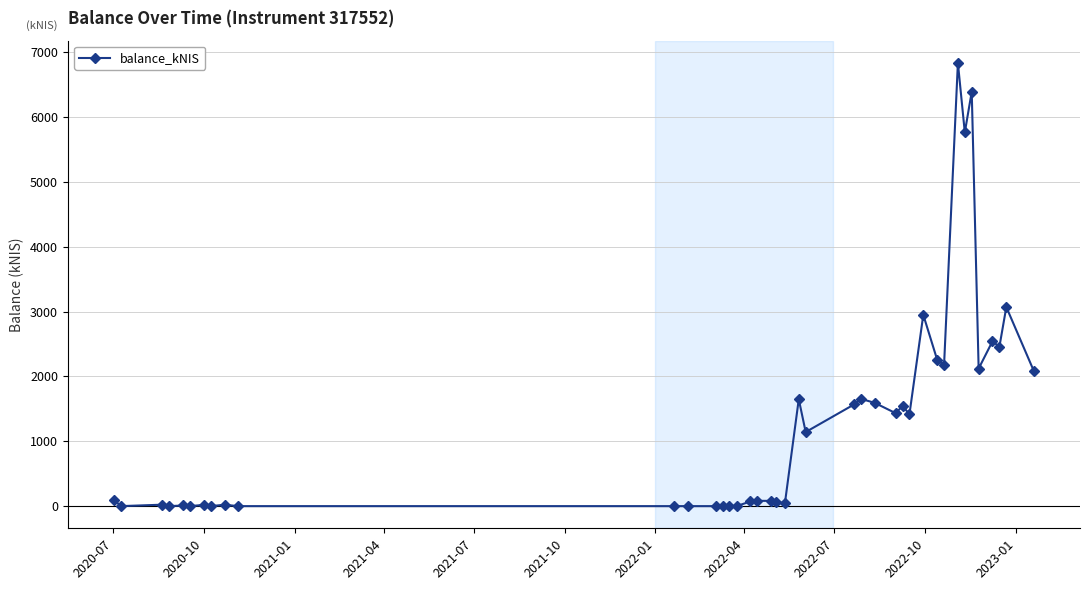

True or false: the data has more than 0 interior local peaks.

True